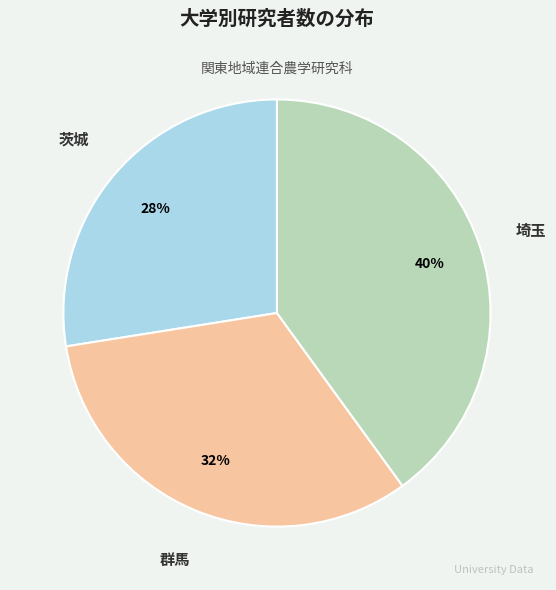

Which slice is the largest?

埼玉